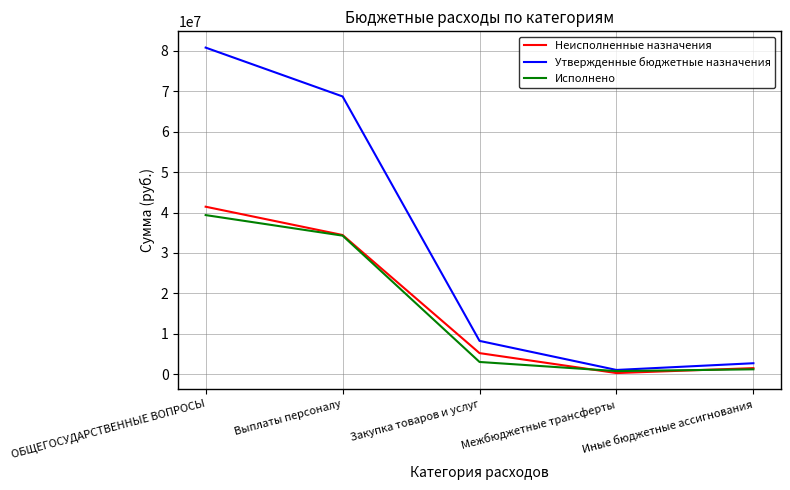

Which series has the largest range (max minus min)?

Утвержденные бюджетные назначения